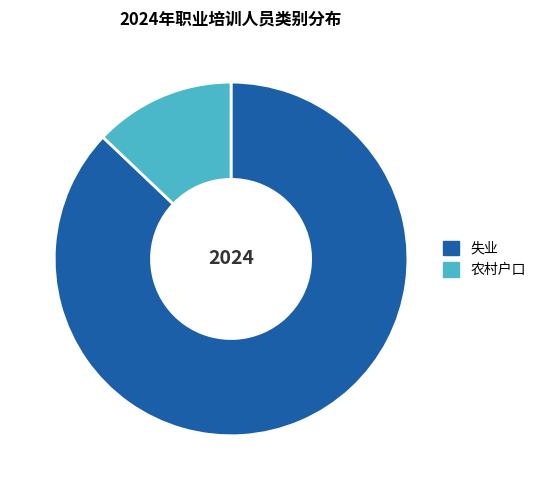

Combined, do 失业 and 农村户口 account for over 50%?

Yes